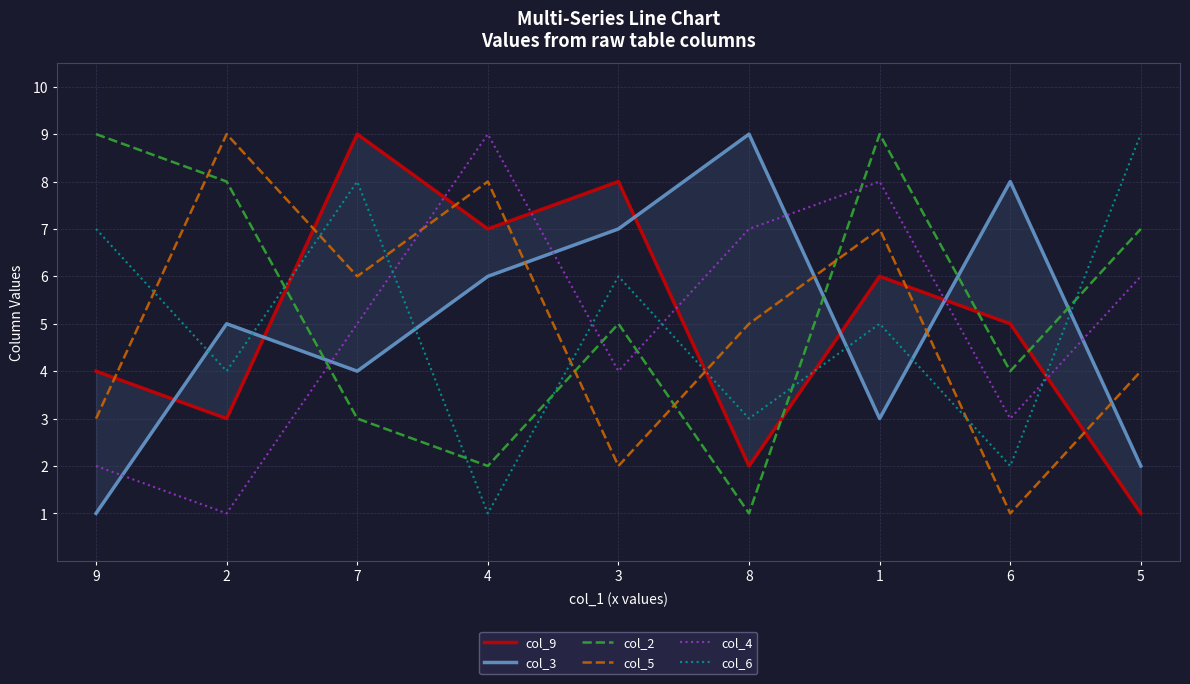

What is the average value of the col_5 series?

5